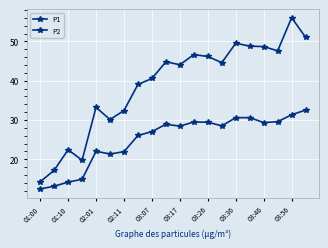

How many distinct data groups are displayed?

2